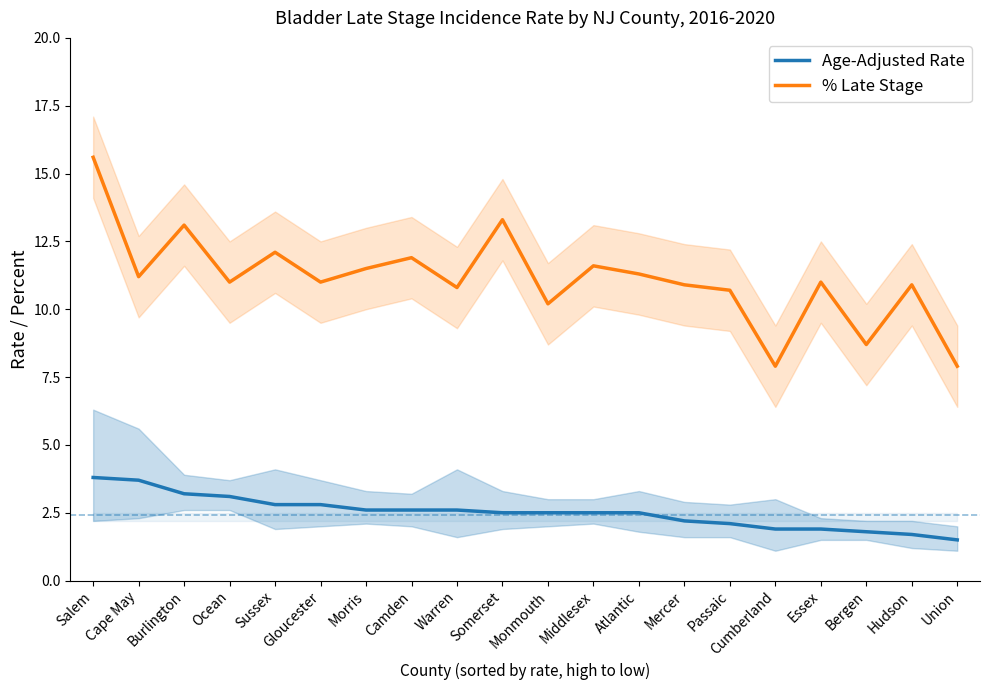

How many data points in % Late Stage are less than 11?

8